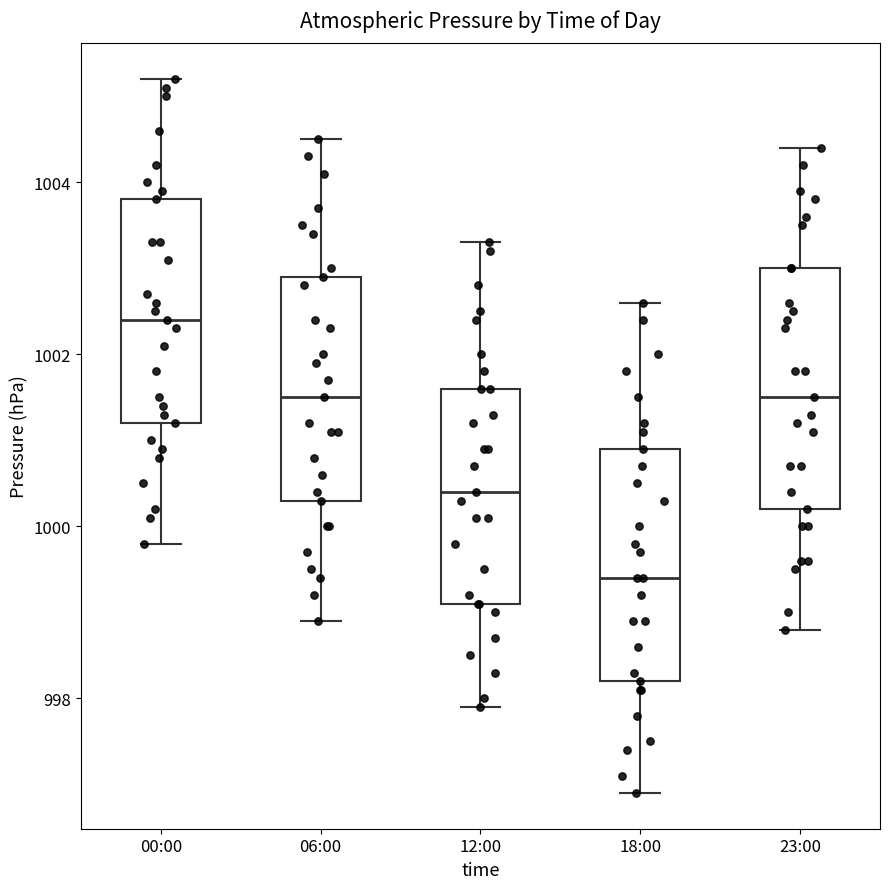

Reading left to right, read every box against the y-axis: the position of its median line, the range the box covers, and the ends of its whiskers. The values are not printed on the chart, so give them approximately, as read against the axis.

00:00: median 1002.4, box 1001.2 to 1003.8, whiskers 999.8 to 1005.2
06:00: median 1001.6, box 1000.4 to 1003.0, whiskers 999.0 to 1004.6
12:00: median 1000.4, box 999.2 to 1001.6, whiskers 998.0 to 1003.4
18:00: median 999.4, box 998.2 to 1001.0, whiskers 997.0 to 1002.6
23:00: median 1001.6, box 1000.2 to 1003.0, whiskers 998.8 to 1004.4